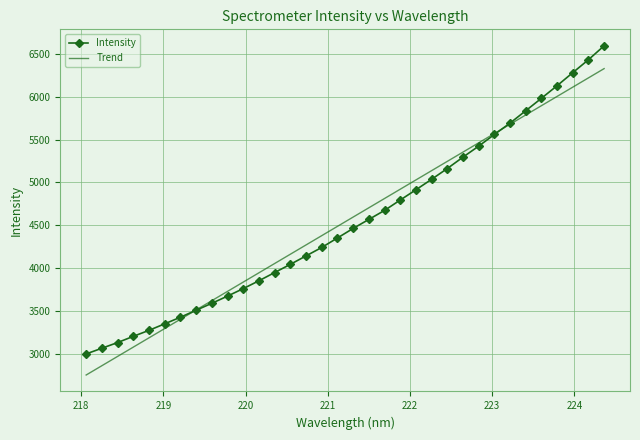

Which series has the largest range (max minus min)?

Intensity